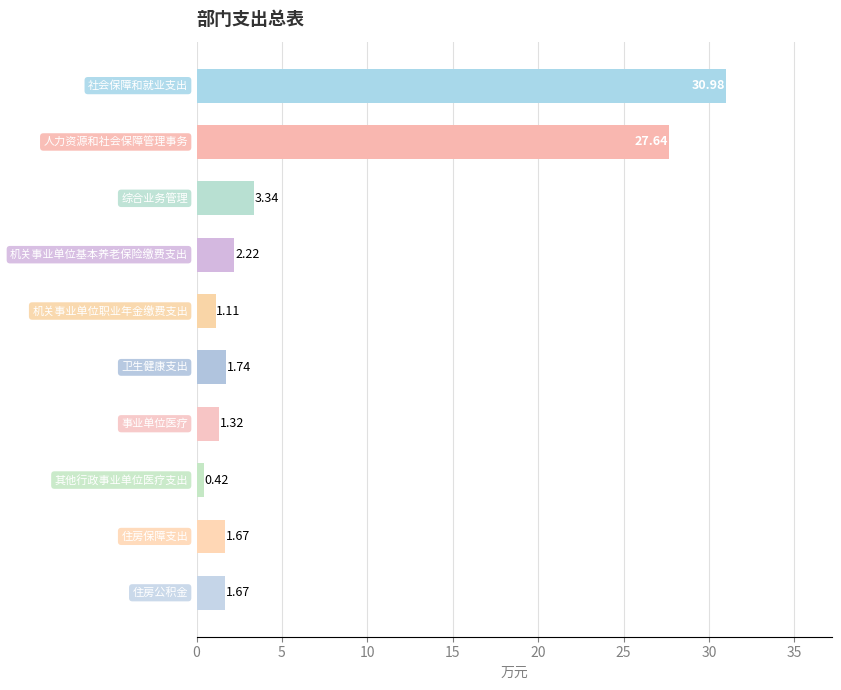

What is the sum of all values?

72.1